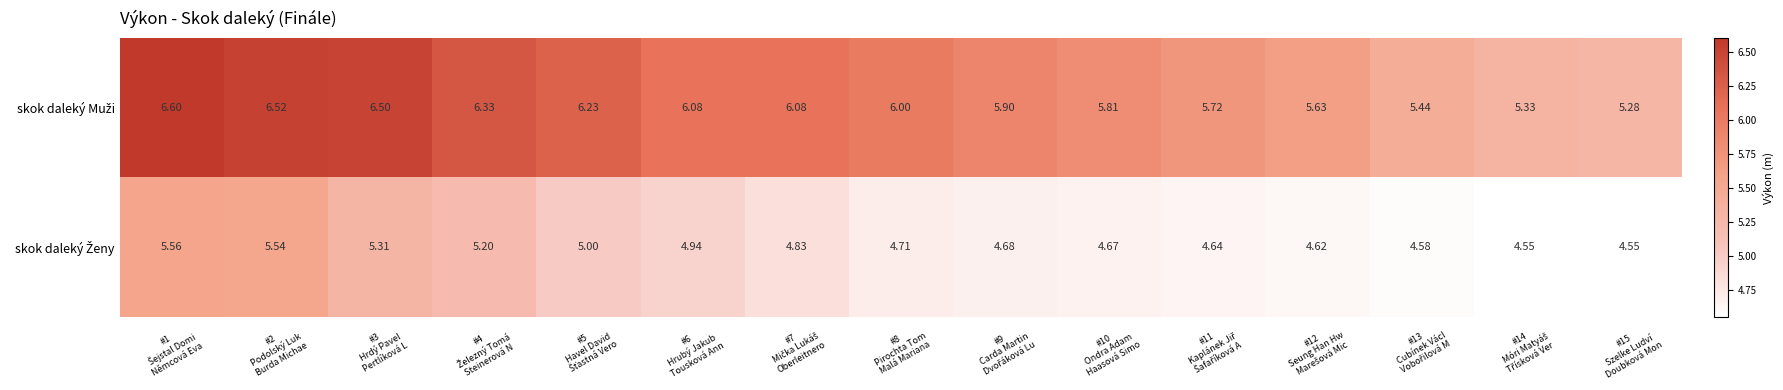

At which category does the chart reach its peak across all series?

#1
Šejstal Domi
Němcová Eva